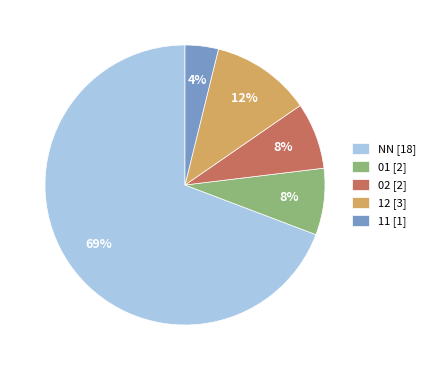

Does any single category account for the majority?

Yes